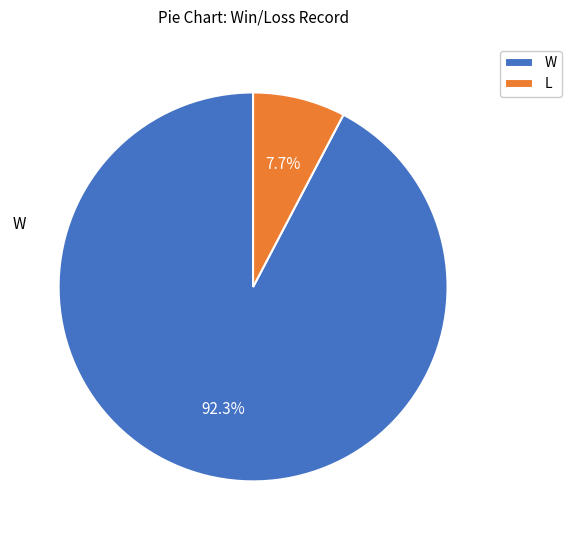

How many slices are in this pie chart?

2